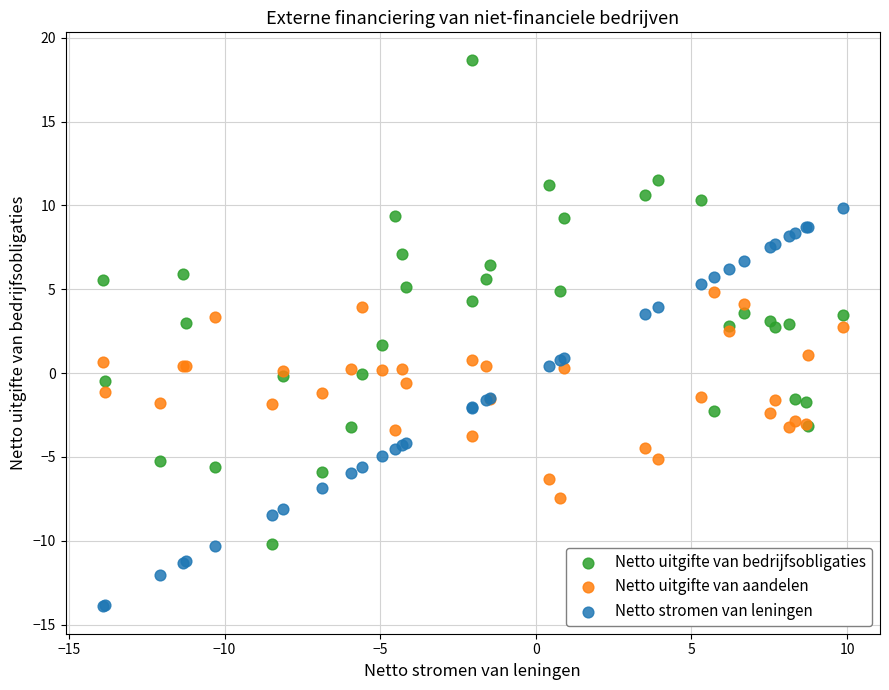

Which series contains the highest Y value?

Netto uitgifte van bedrijfsobligaties